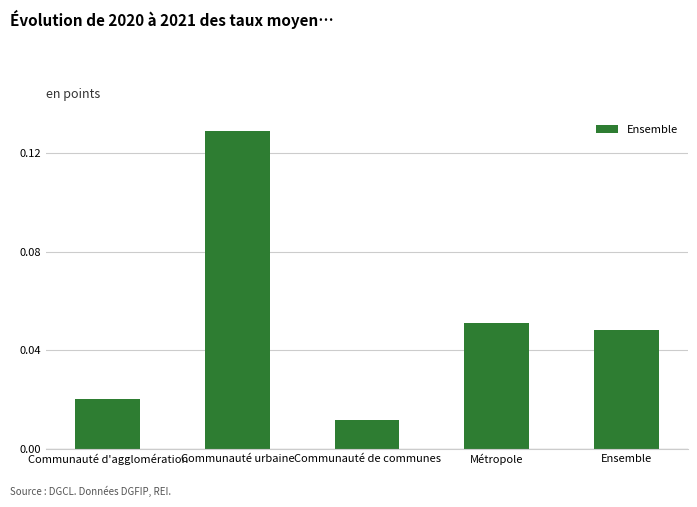

Where is the data nearest to the value 0?

Communauté de communes